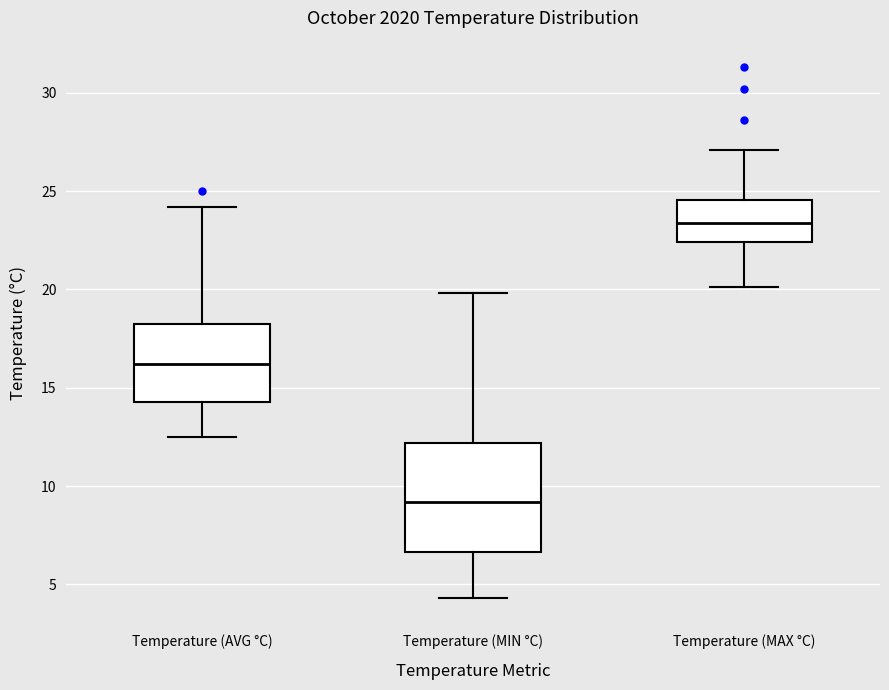

Which box's median line is the highest?

Temperature (MAX °C)